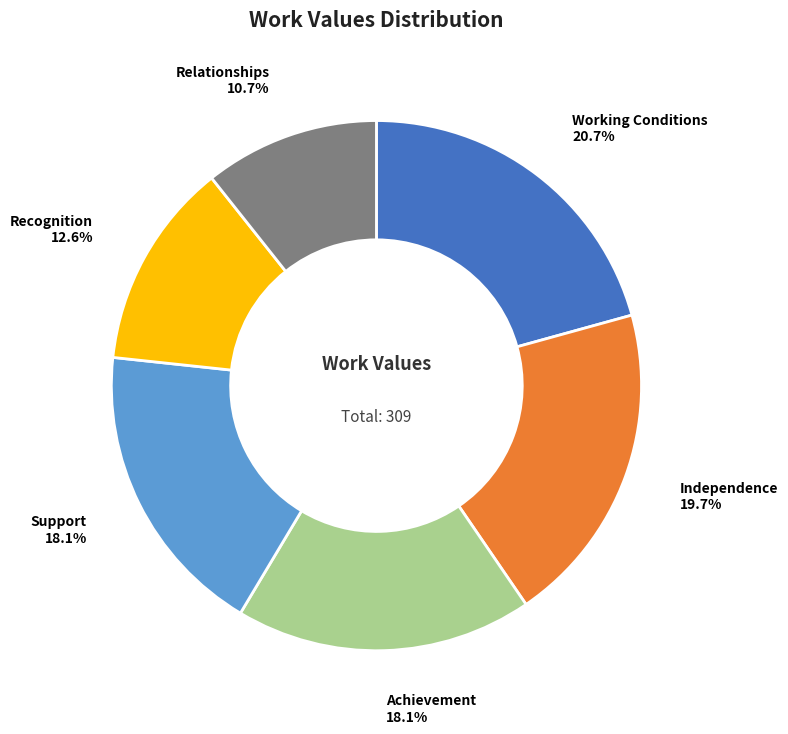

Which category has the biggest portion of the pie?

Working Conditions